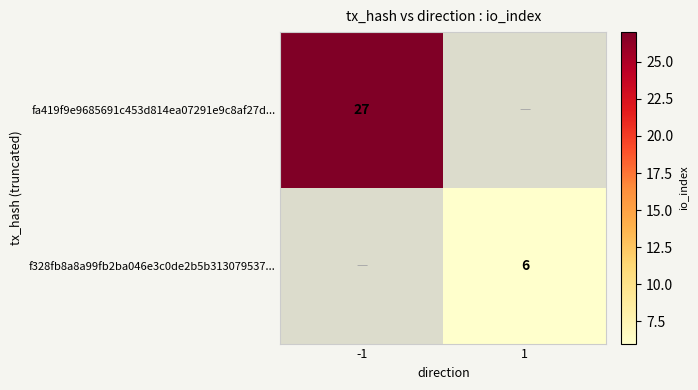

The fa419f9e9685691c453d814ea07291e9c8af27d... series shows 36 at -1. True or false?

False